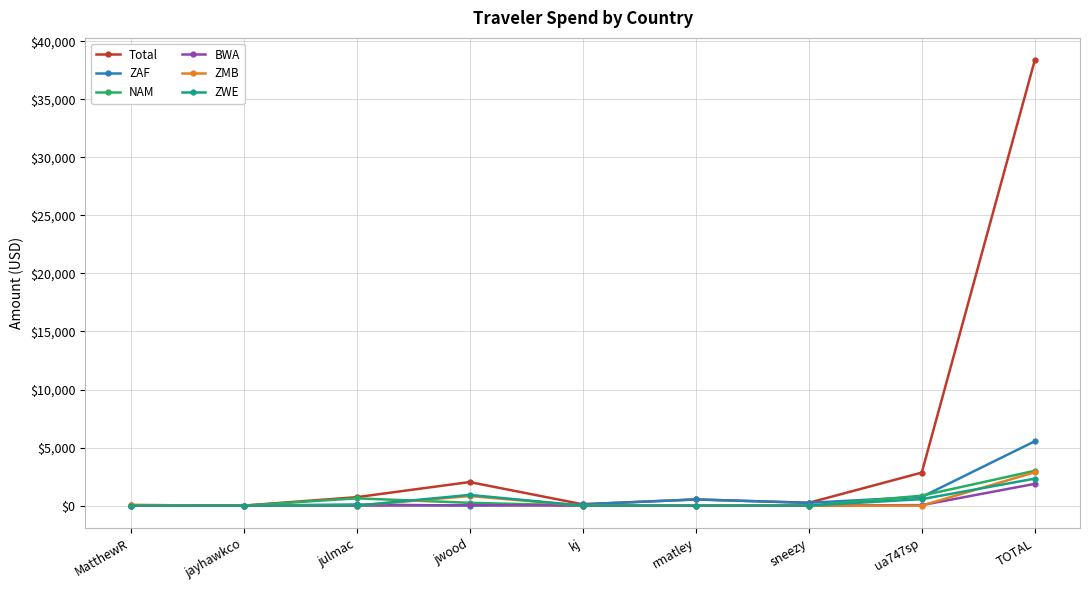

True or false: ZWE and ZMB intersect in this chart.

True